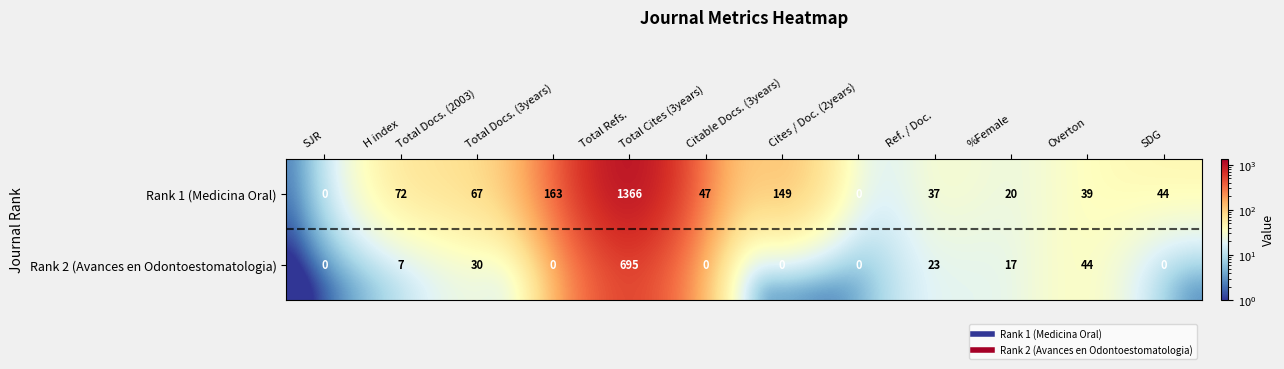

At H index, list the series in order from smallest to largest.

Rank 2 (Avances en Odontoestomatologia), Rank 1 (Medicina Oral)